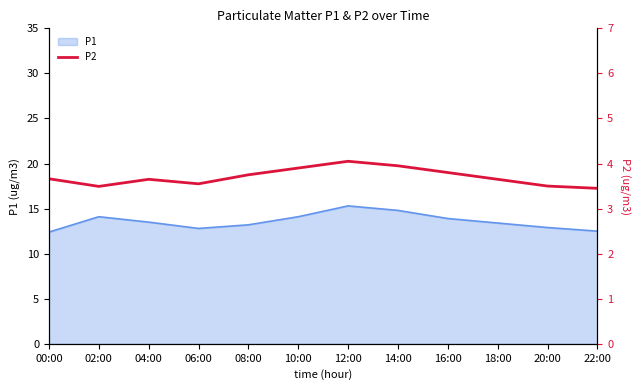

Does the chart have visible grid lines?

No